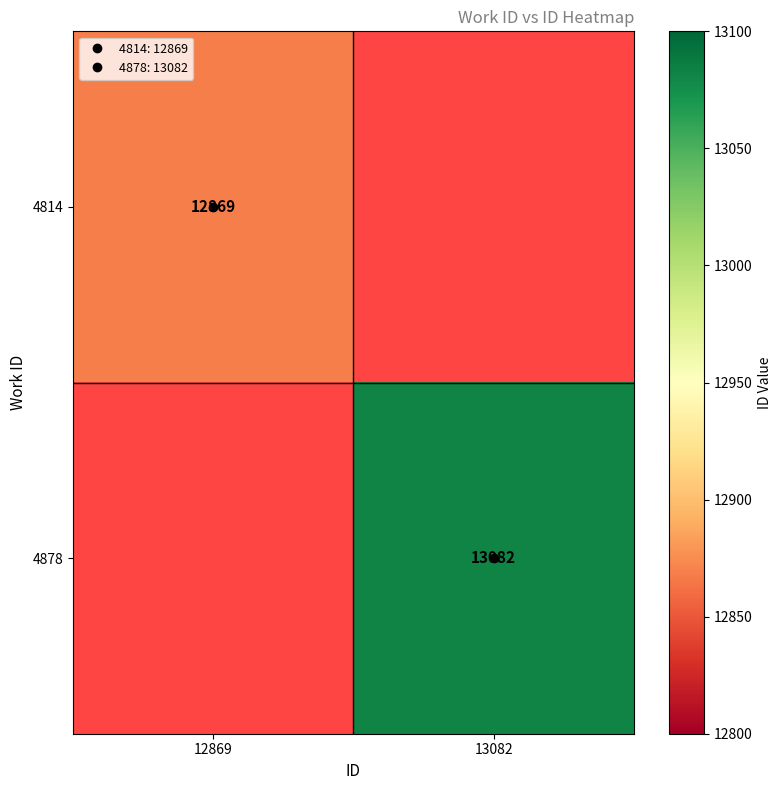

At how many categories does at least one series exceed 13043?

1